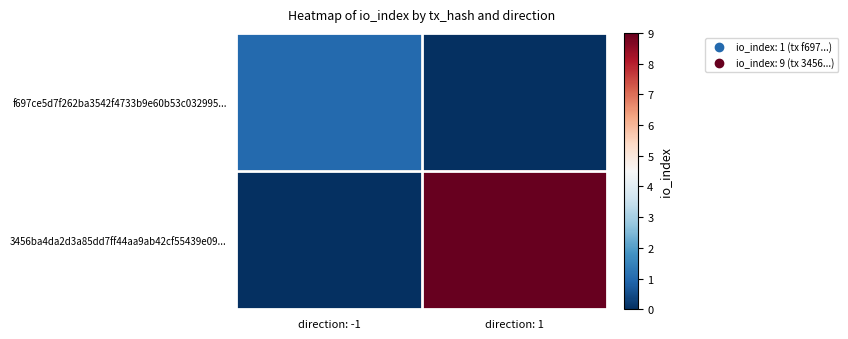

List the series in order of their peak value, highest first.

3456ba4da2d3a85dd7ff44aa9ab42cf55439e09..., f697ce5d7f262ba3542f4733b9e60b53c032995...